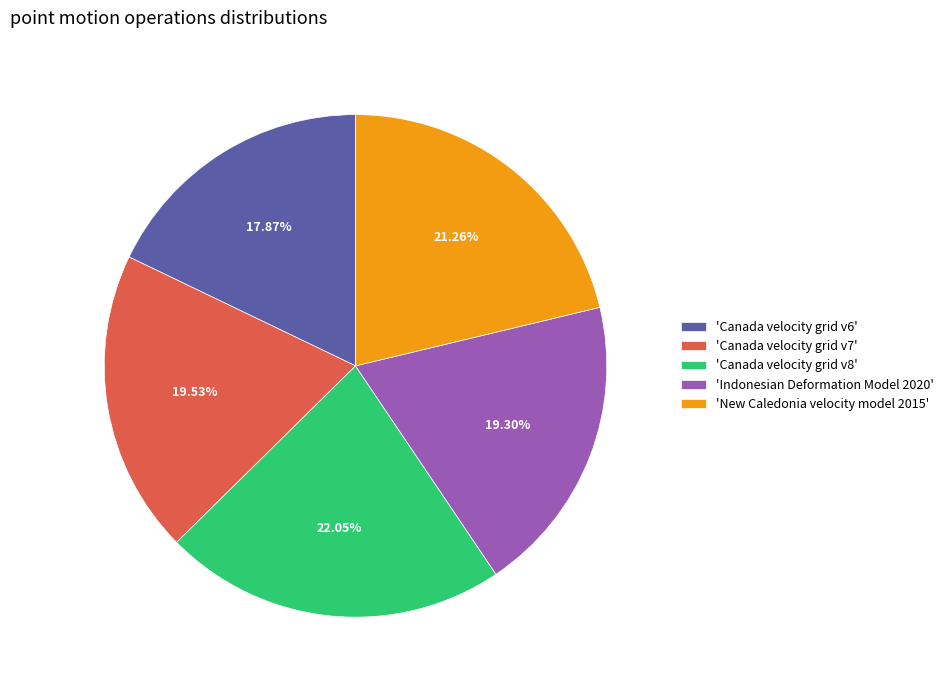

How many slices are in this pie chart?

5